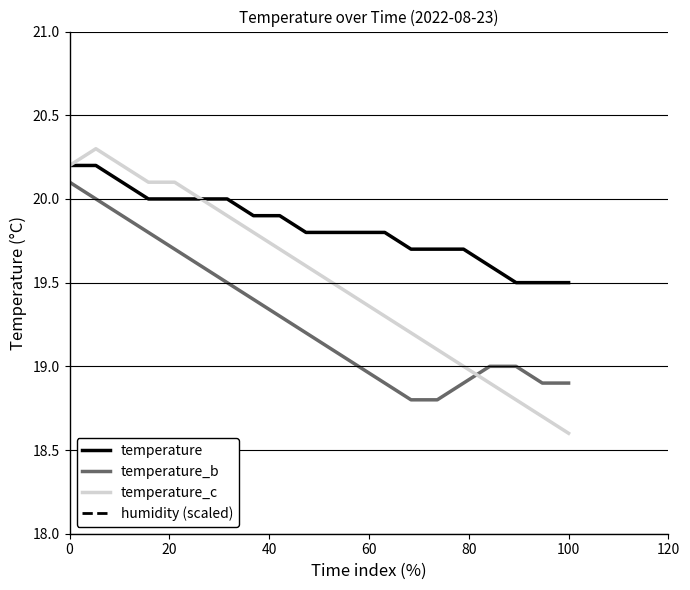

Which category has the lowest value in the temperature_c series?

100